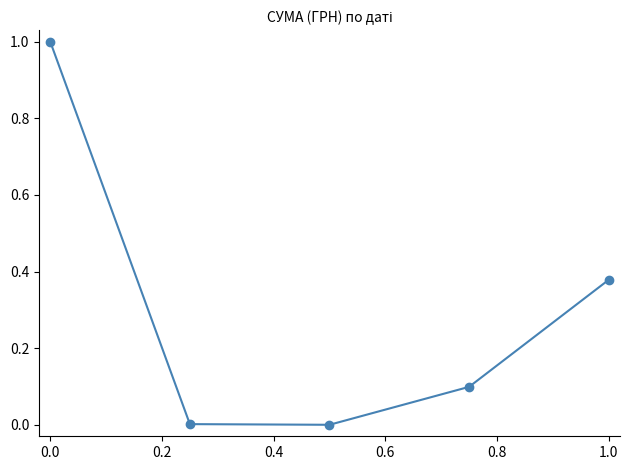

What is the difference between the maximum and second lowest values?

1.0